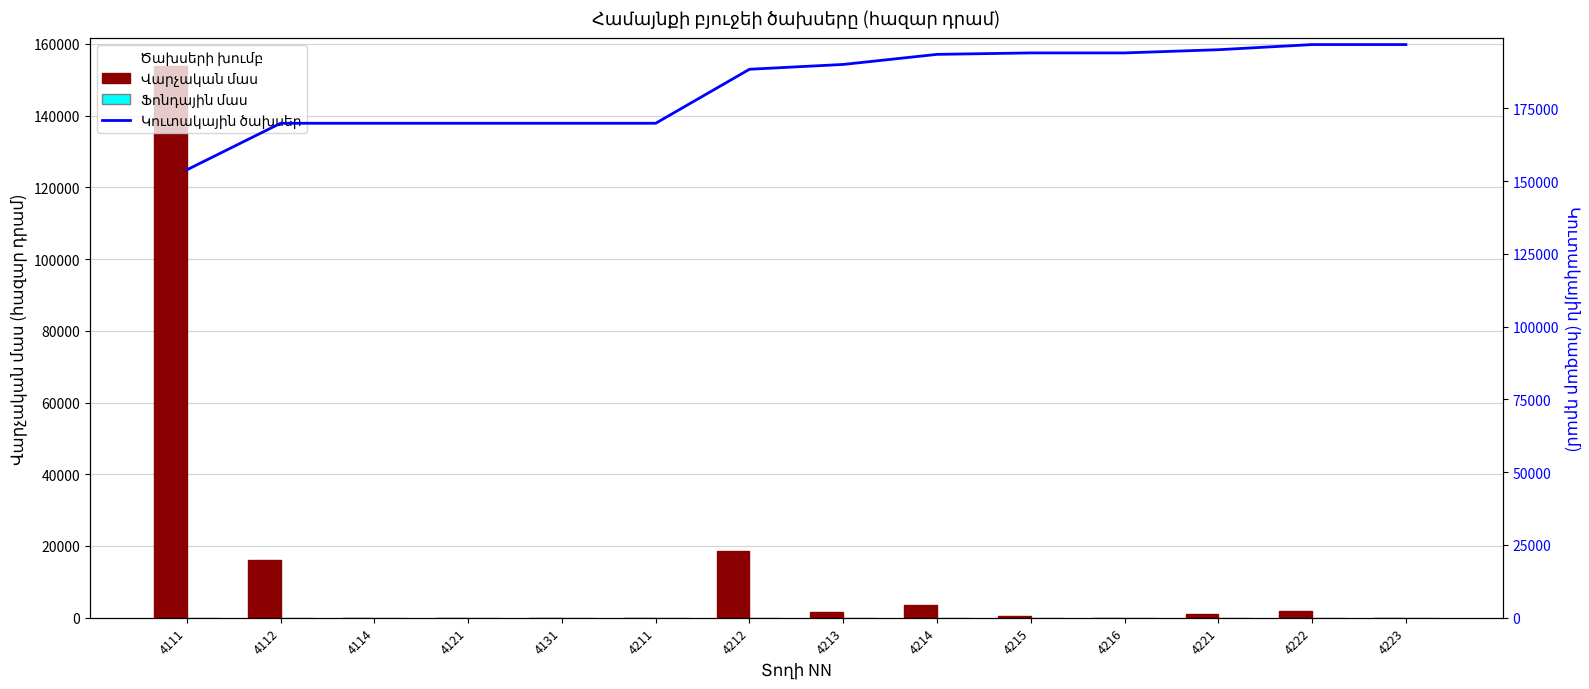

At which label is Ֆոնդային մաս closest to 0?

4111